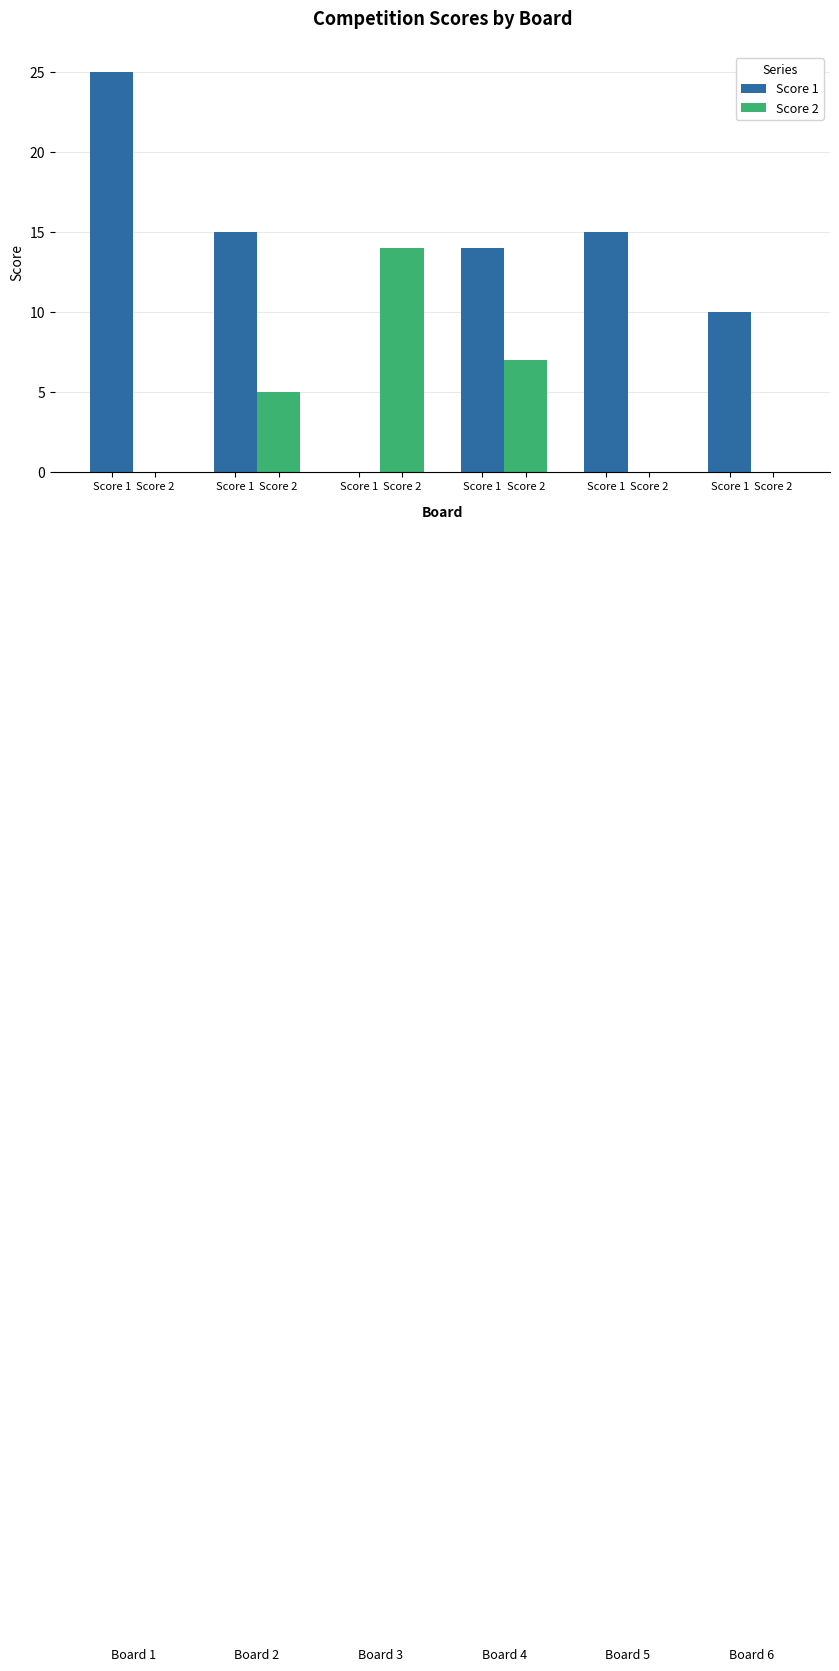

How many groups of bars are there?

6